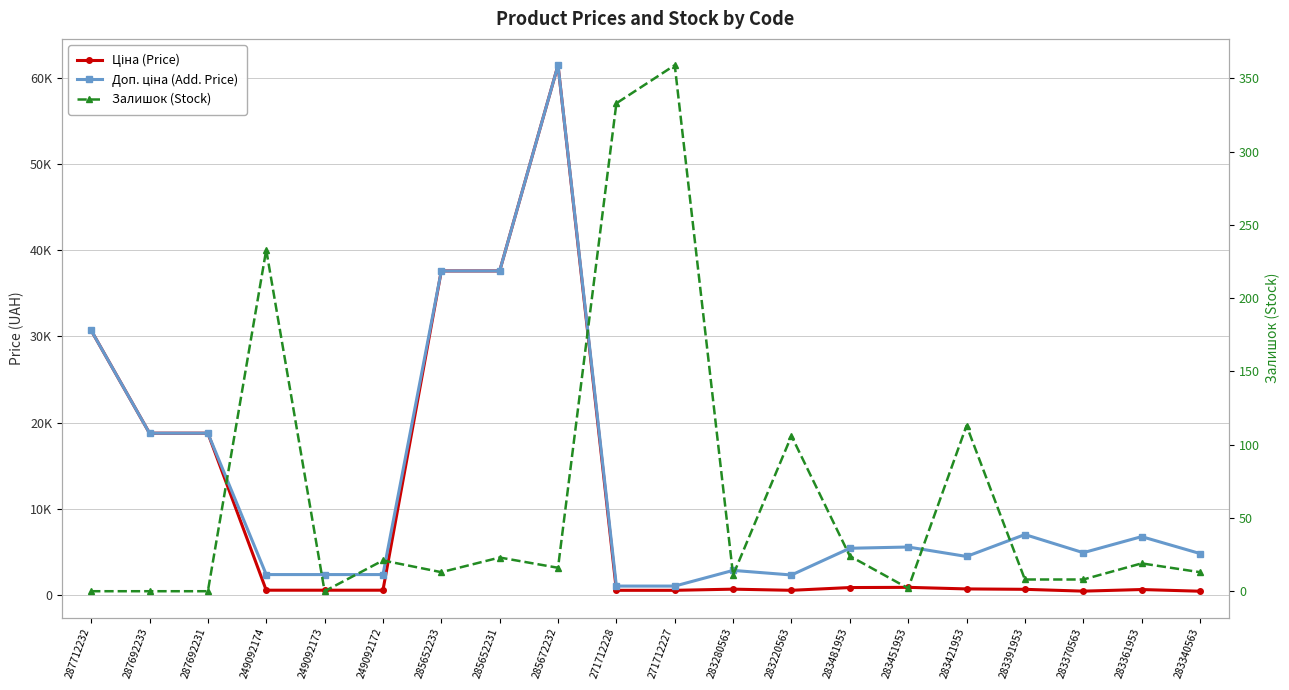

True or false: Доп. ціна (Add. Price) and Ціна (Price) intersect in this chart.

False